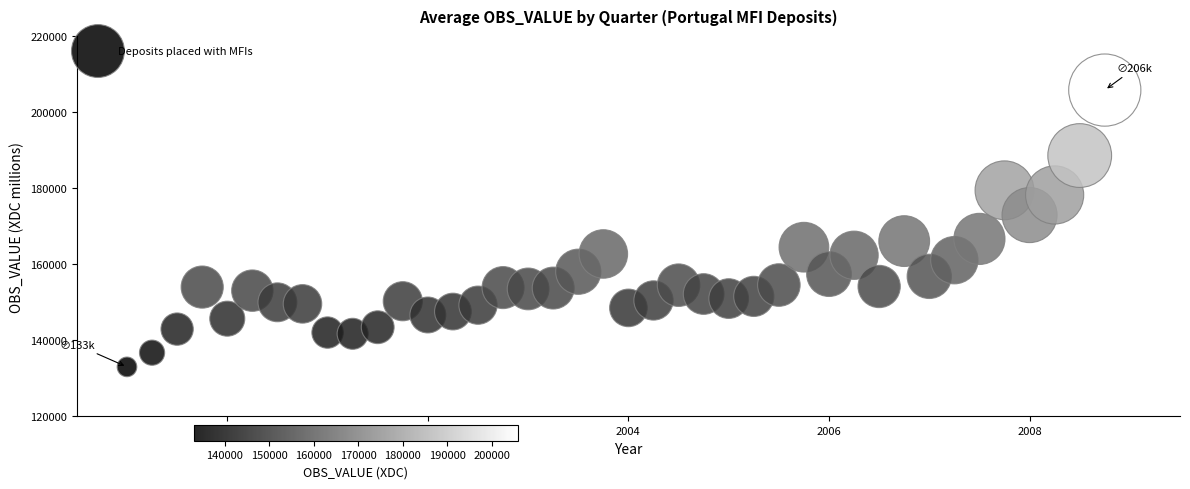

What is the range of X values (max minus min)?

9.8